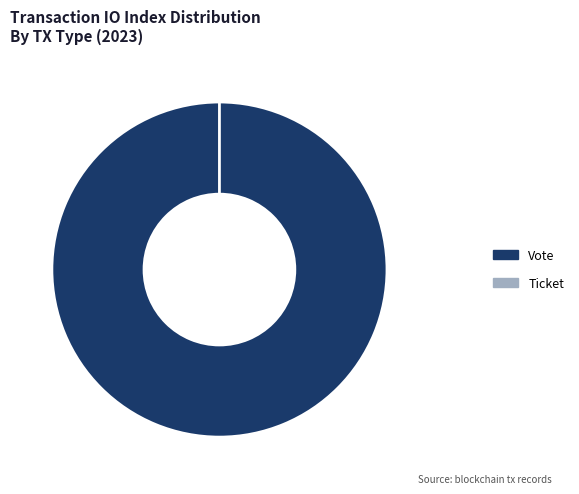

What is the majority slice?

Vote